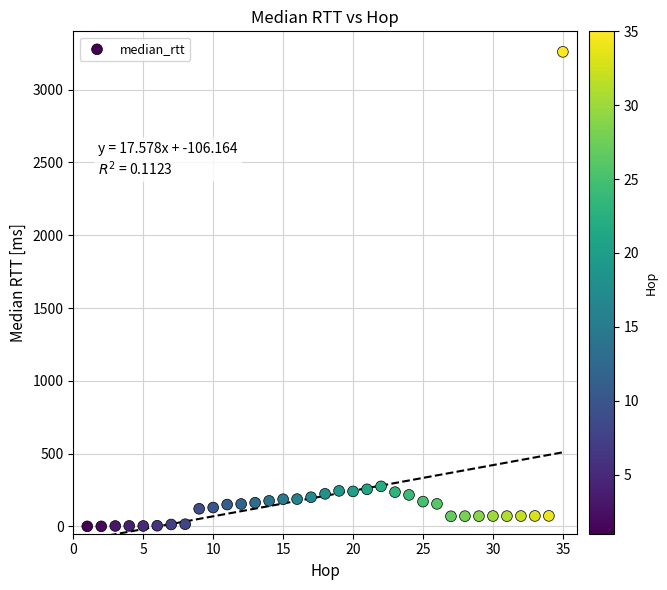

What is the range of Y values (max minus min)?

3258.4